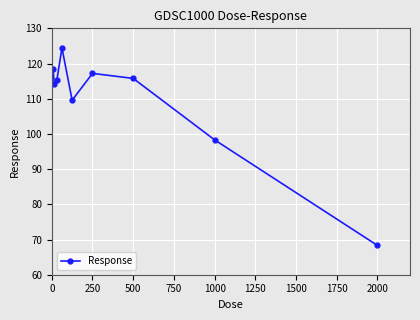

True or false: the data has more than 2 interior local peaks.

False